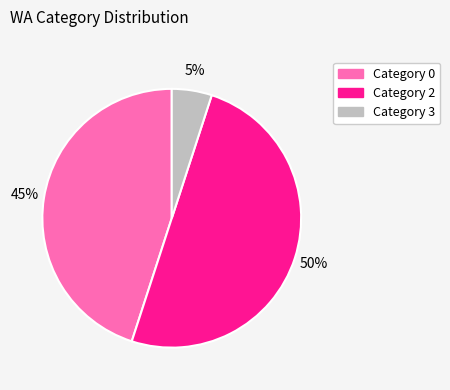

To the nearest percent, what is the average slice percentage?

33%